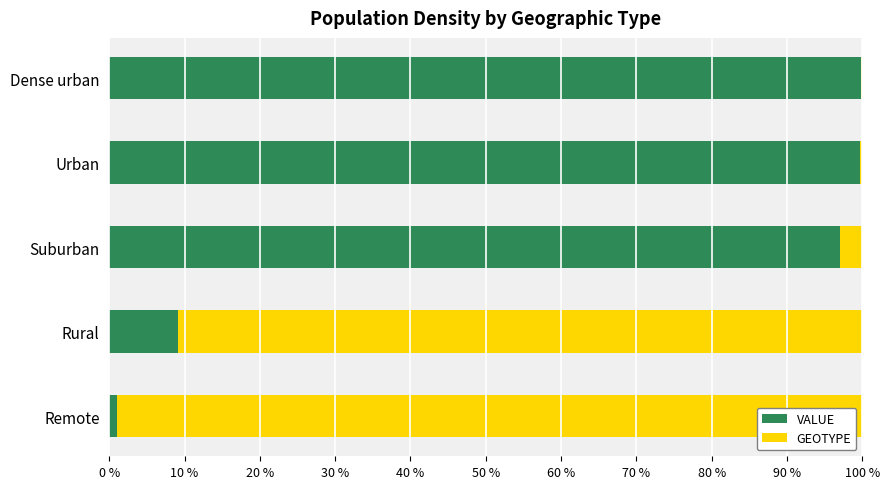

Rank the series at Remote from highest to lowest value.

GEOTYPE, VALUE